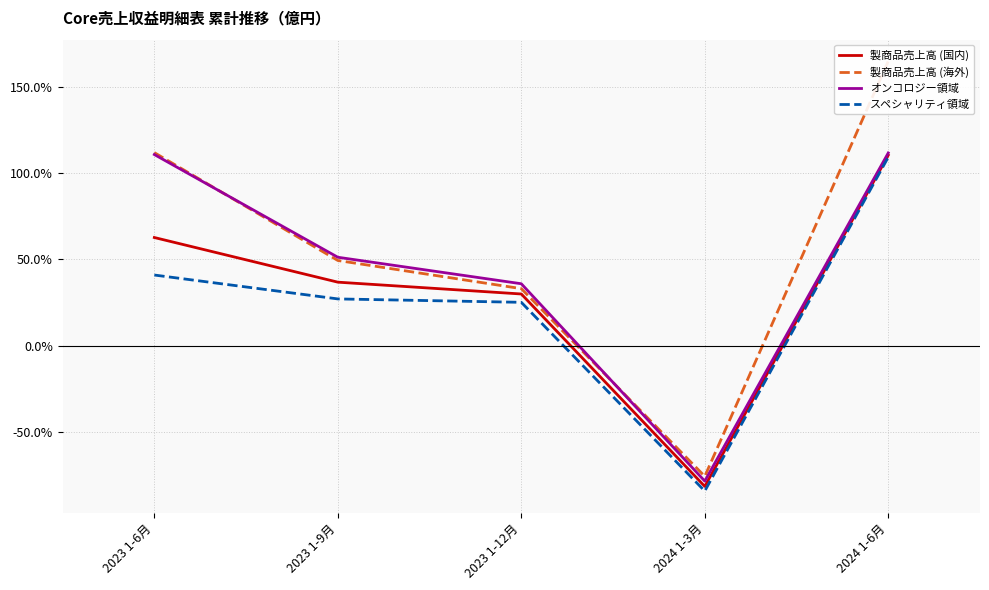

What is the sum of all スペシャリティ領域 values?

118.5